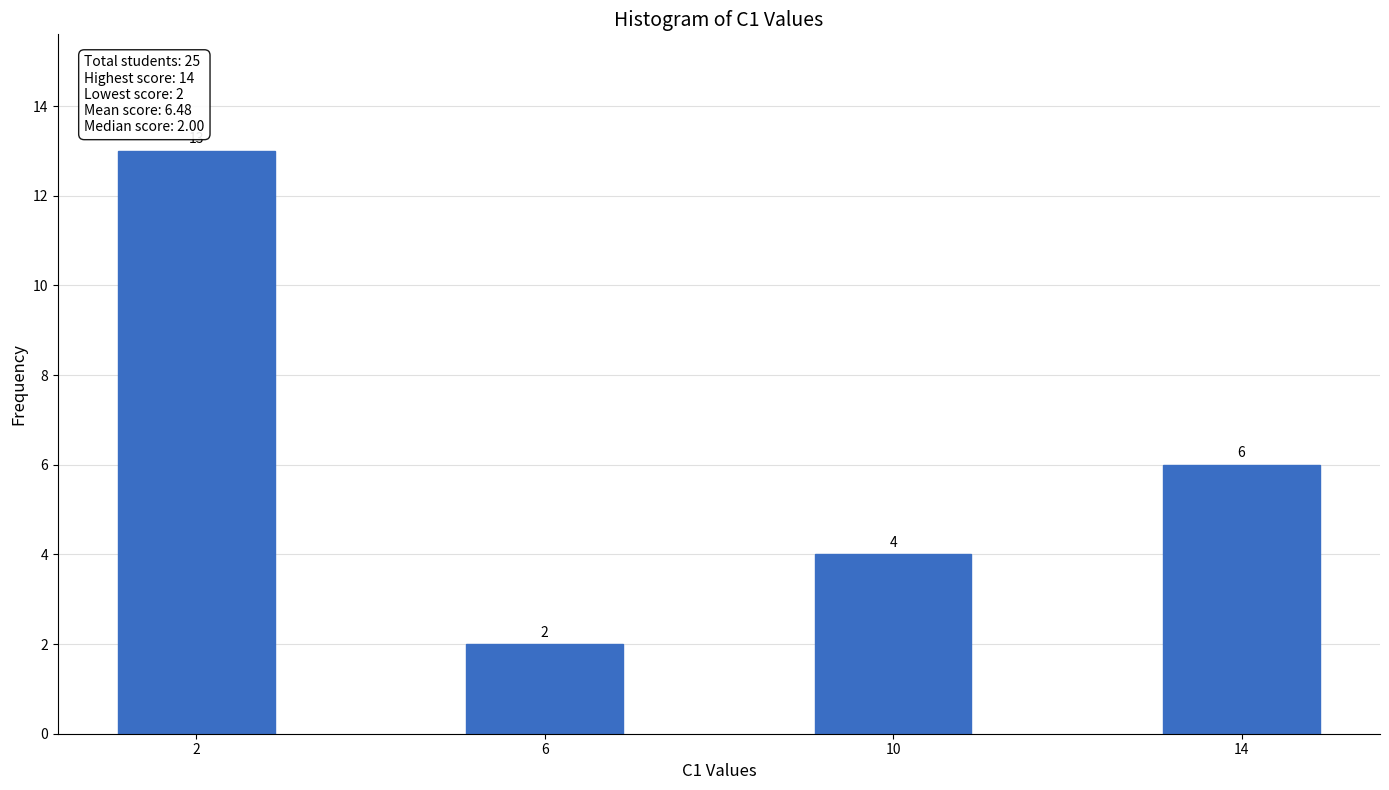

Reading left to right, transcribe all the data shown in this chart.

13	2	4	6